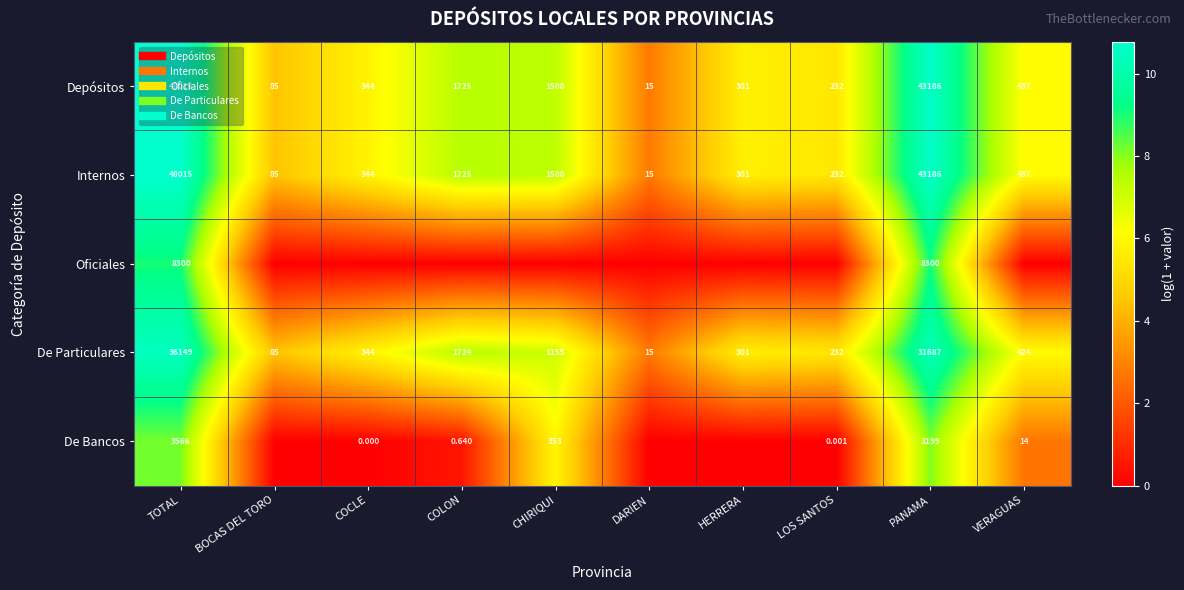

Which has a higher value, DARIEN or COCLE?

COCLE